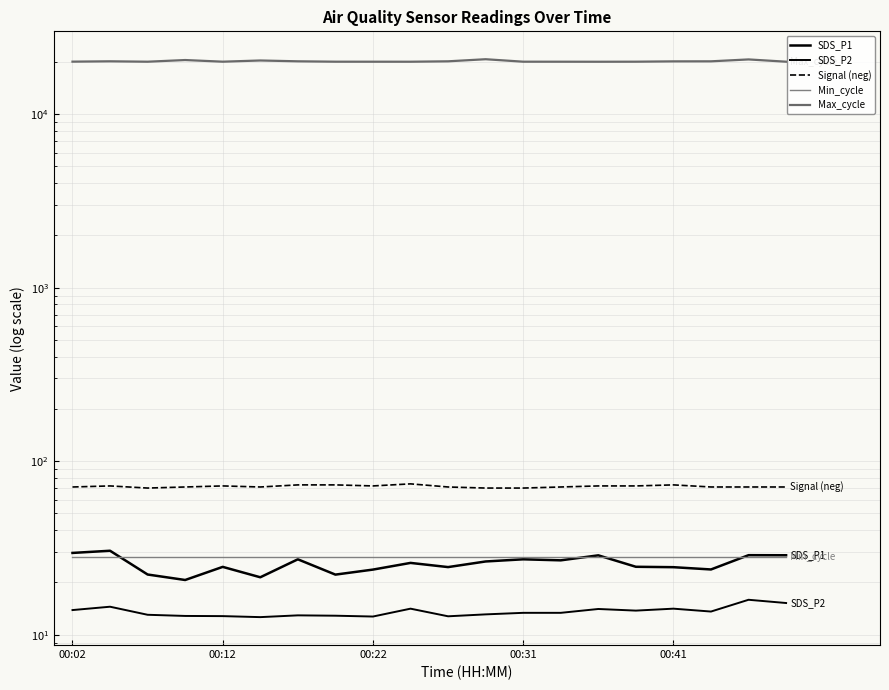

True or false: SDS_P2 and Max_cycle cross at least once.

False